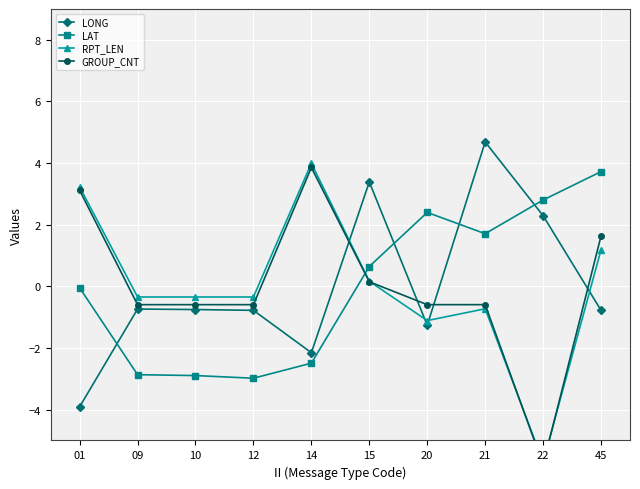

How many intersections are there between RPT_LEN and GROUP_CNT?

3